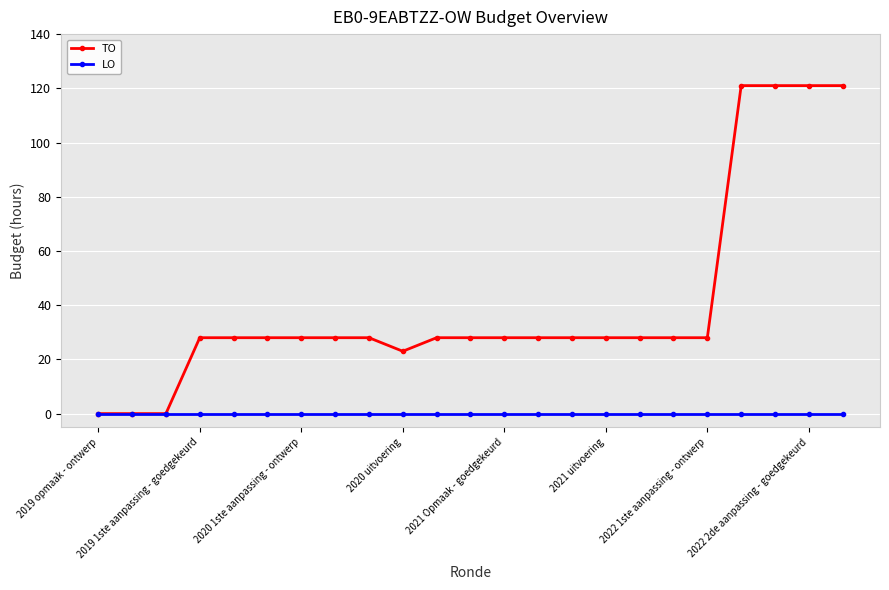

What is the value of the TO point at the 14th from the left?

28